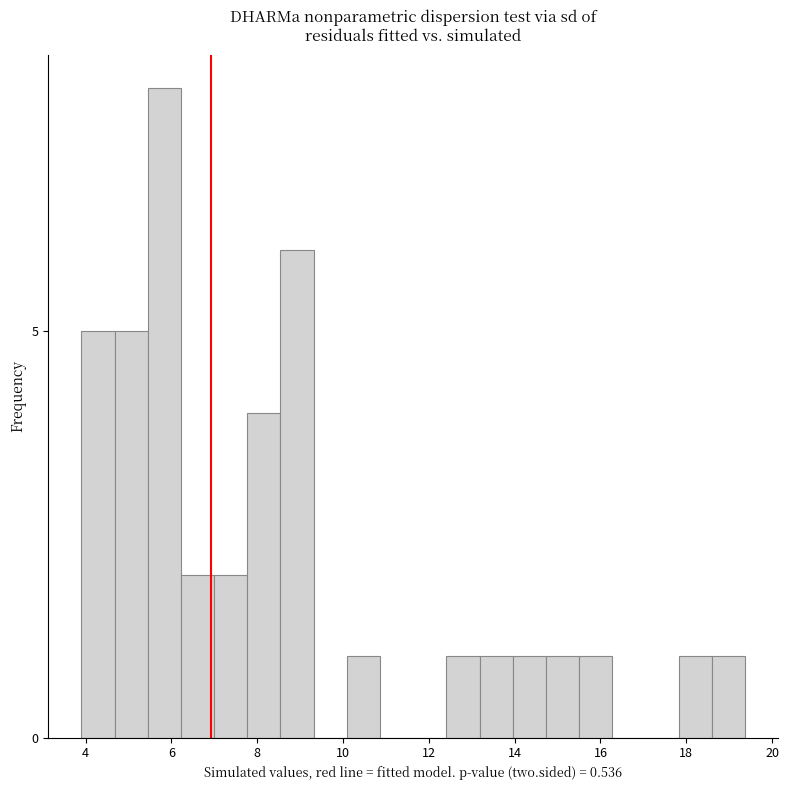

Around what value on the x-axis is the tallest bar? Give the approximate position of its centre, as read against the axis.

5.8